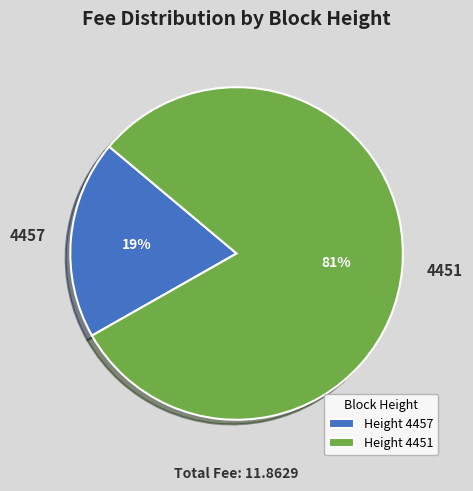

To the nearest percent, what is the combined percentage of 4457 and 4451?

100%